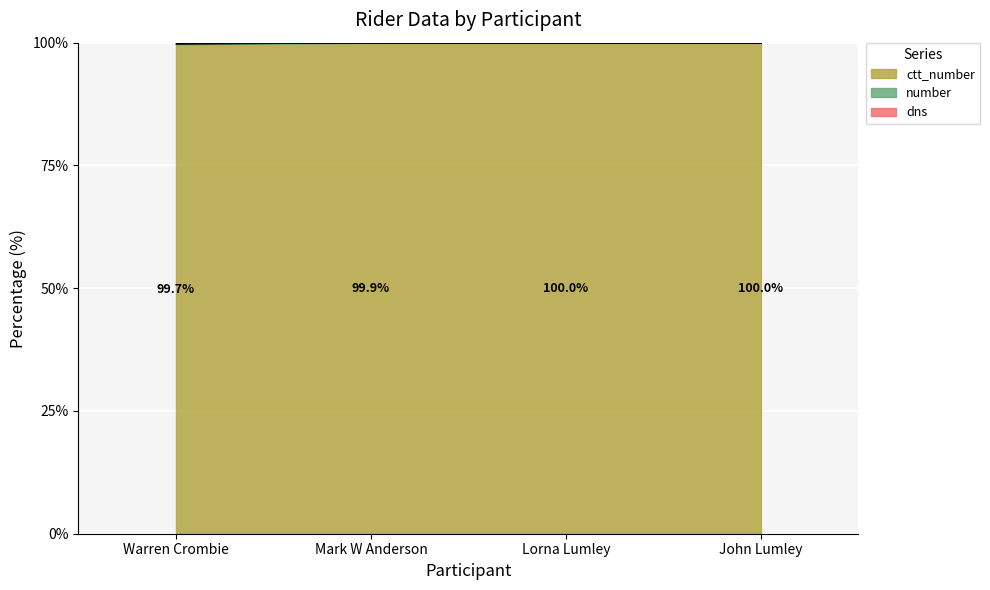

What position from the left is Lorna Lumley?

3